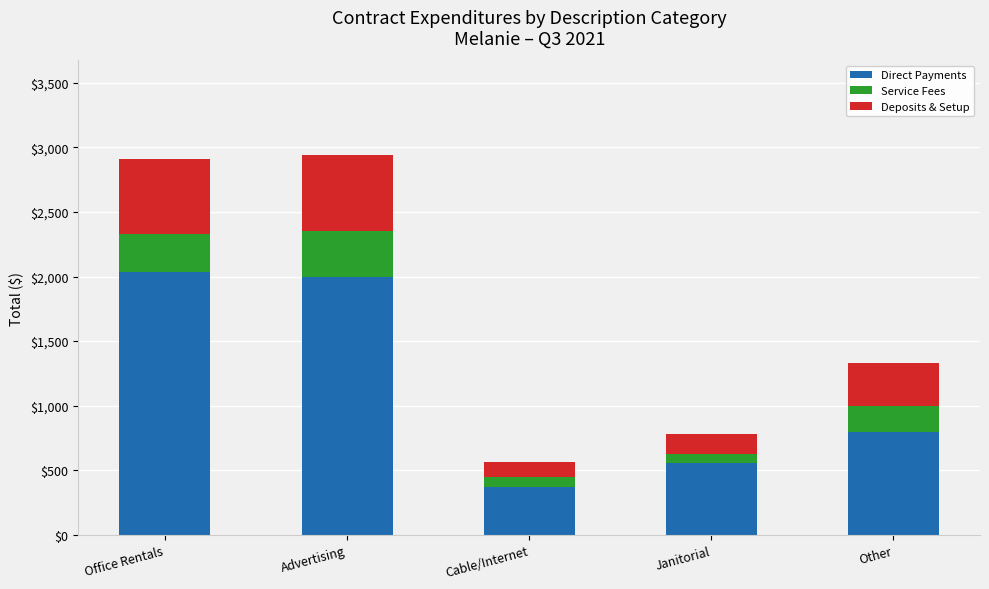

What is the approximate value of Direct Payments at Cable/Internet?

366.5